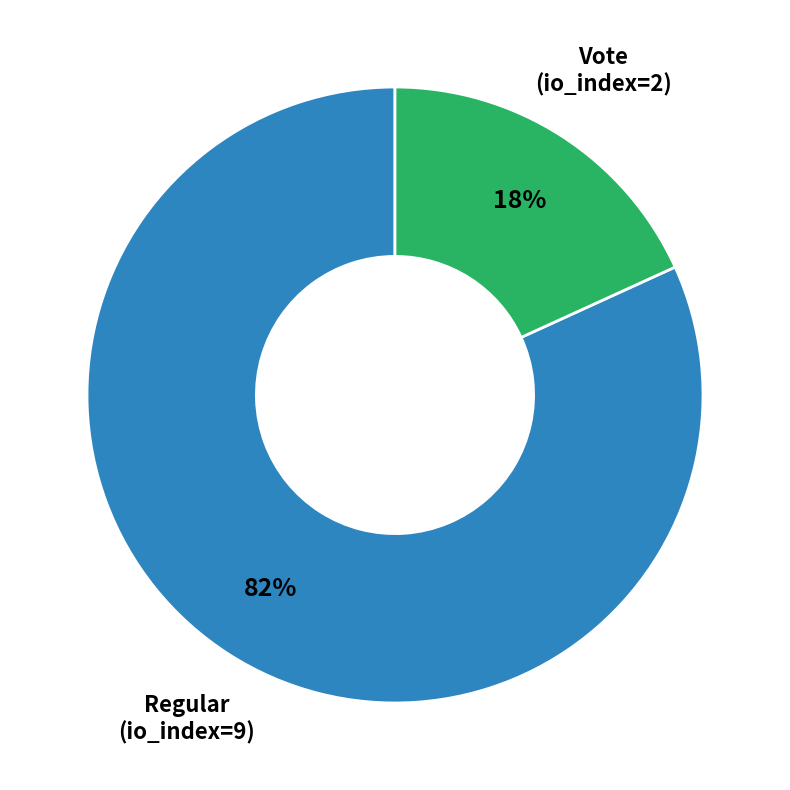

To the nearest percent, what is the average slice percentage?

50%